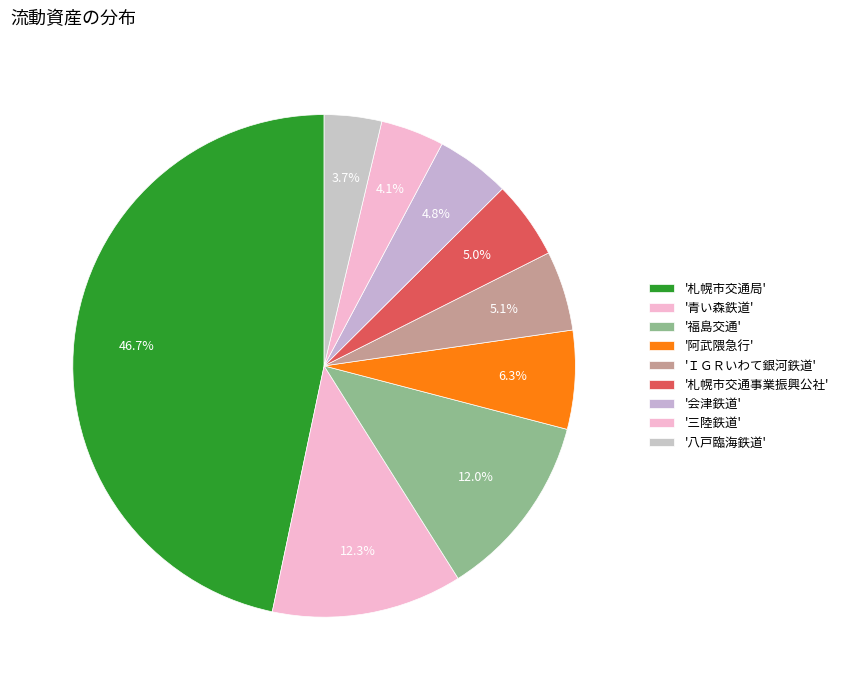

Count the number of slices in the pie.

9